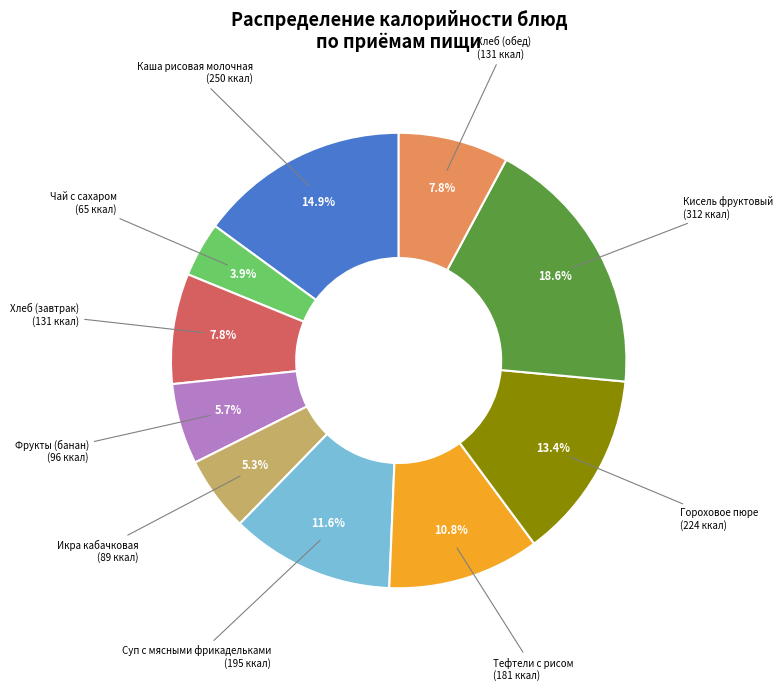

Approximately how many times larger is the value at Чай с сахаром compared to Хлеб (завтрак)?

0.5